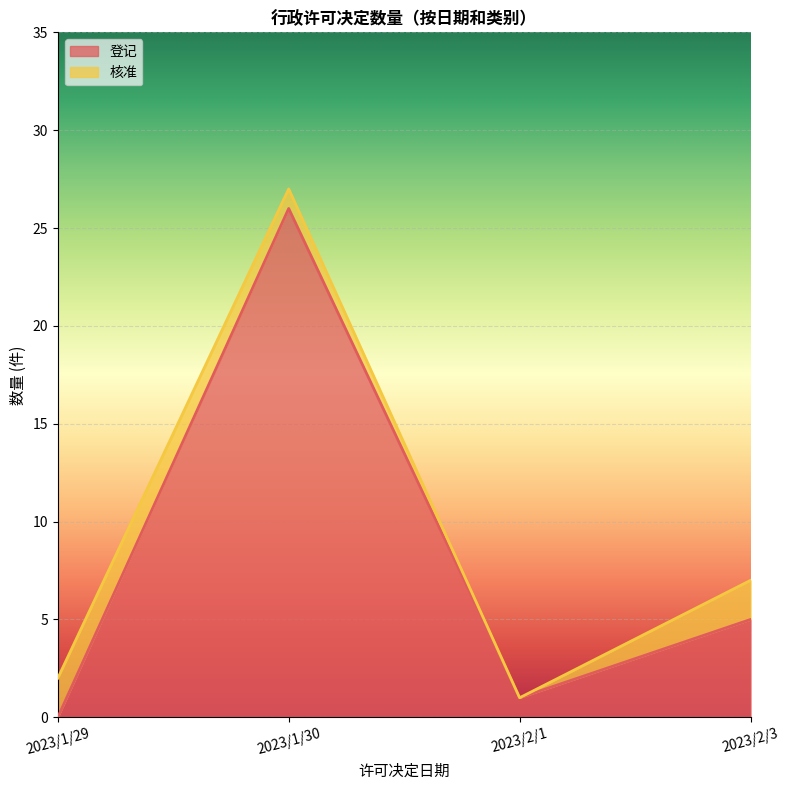

Where is 登记 nearest to the value 13?

2023/2/3